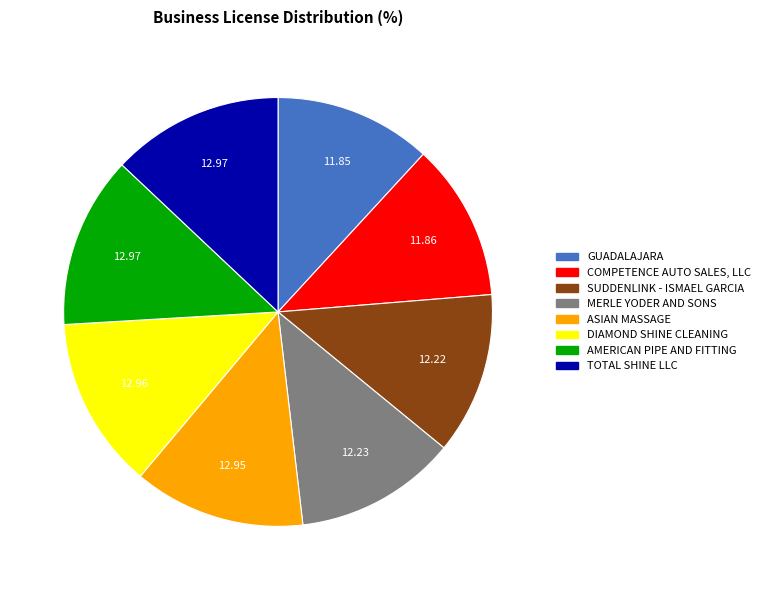

How many segments does this pie chart have?

8